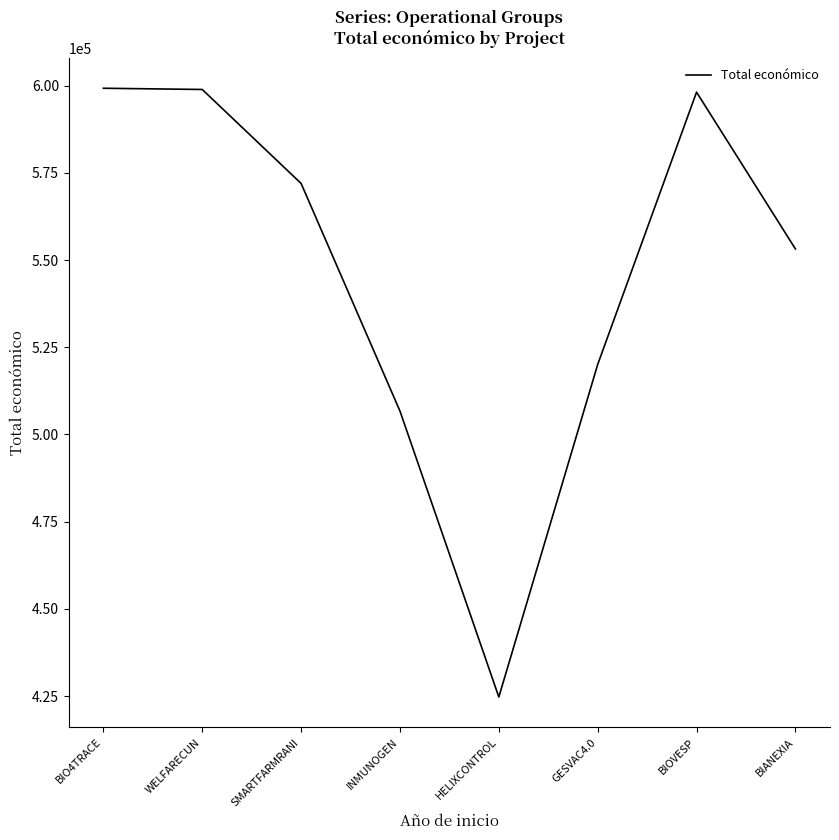

Does the chart display data point markers on the line(s)?

No